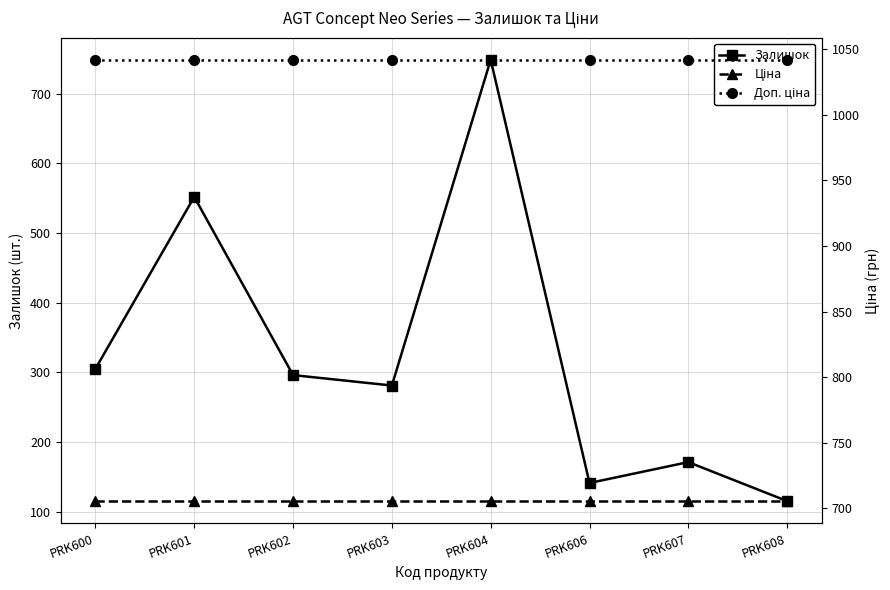

At how many categories does at least one series exceed 973?

8